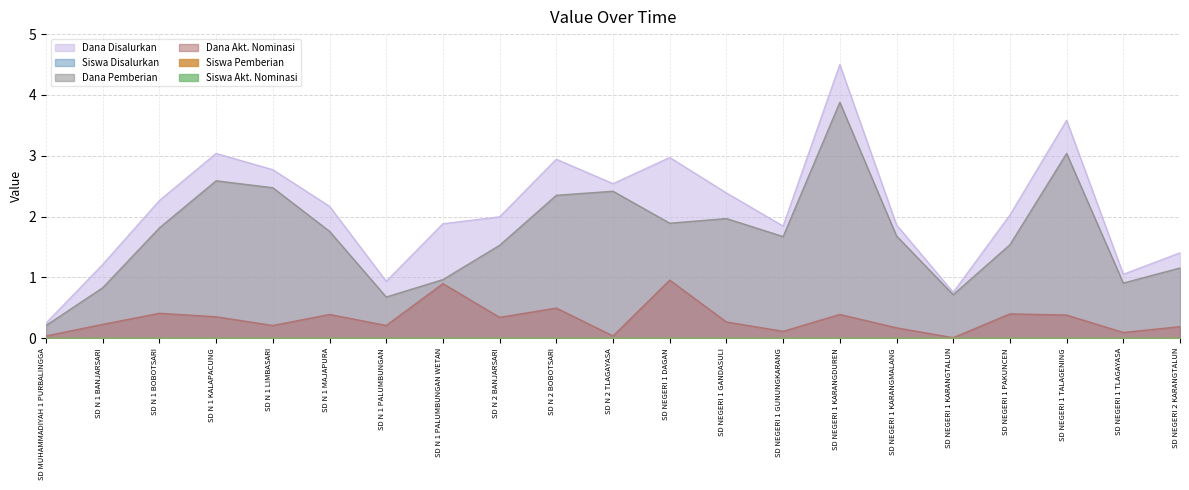

How many data points does each series have?

21